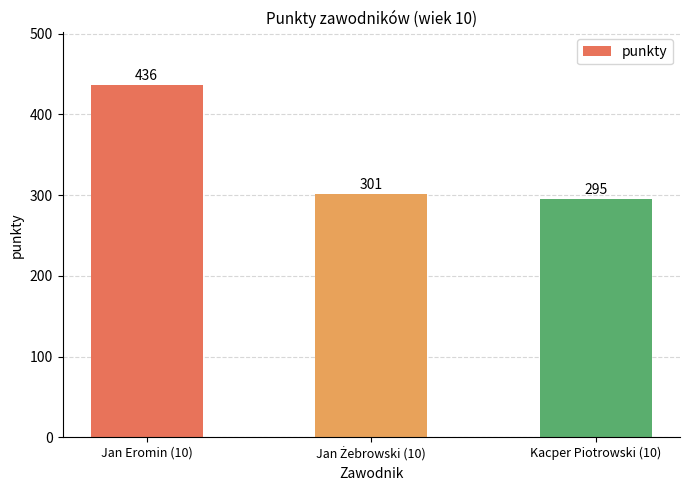

The value at Kacper Piotrowski (10) is 295. True or false?

True